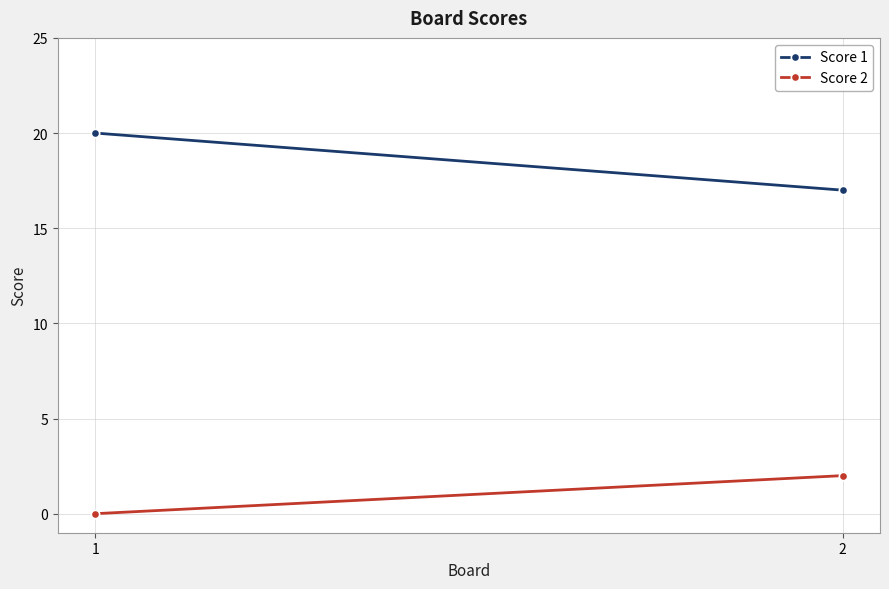

True or false: Score 1 has a value of 20 at 1.

True